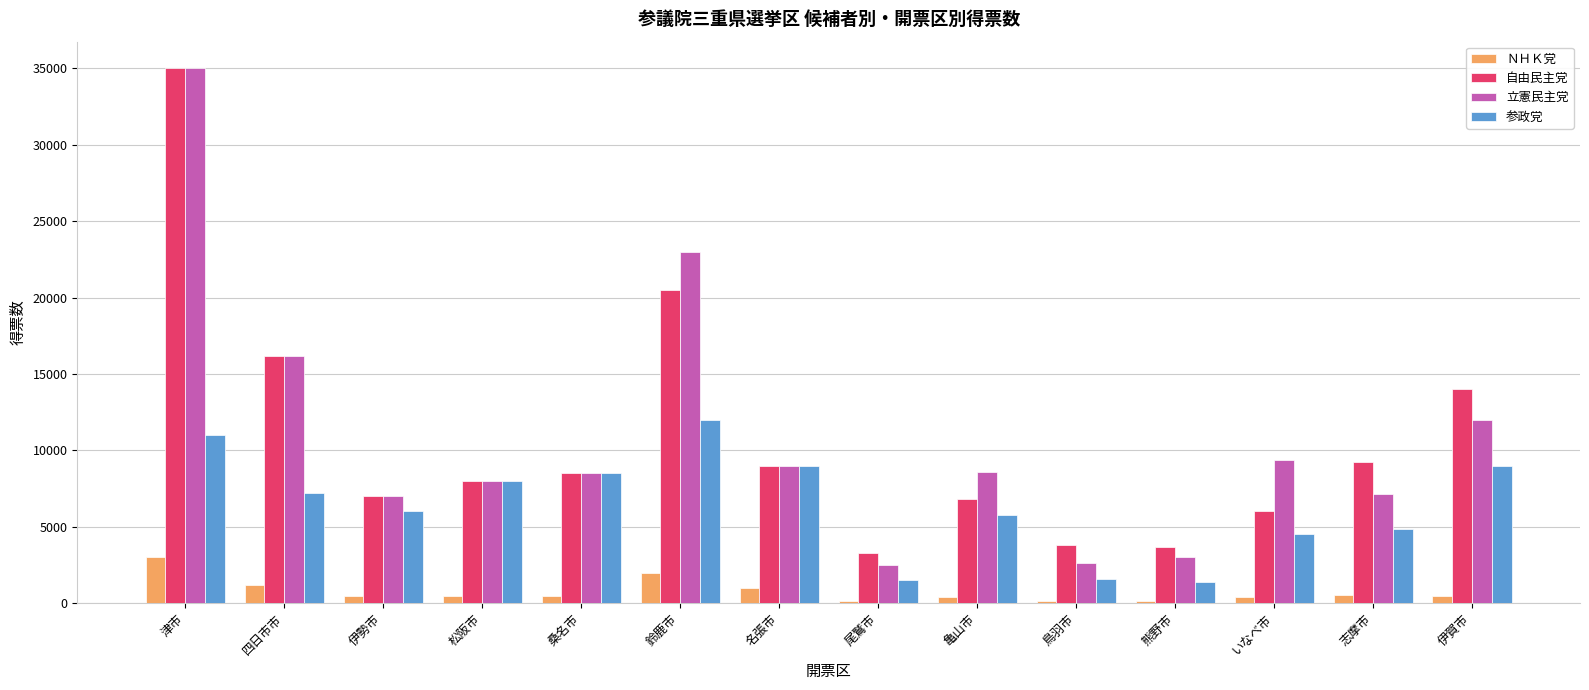

Where does the 自由民主党 series first go above 8500?

津市